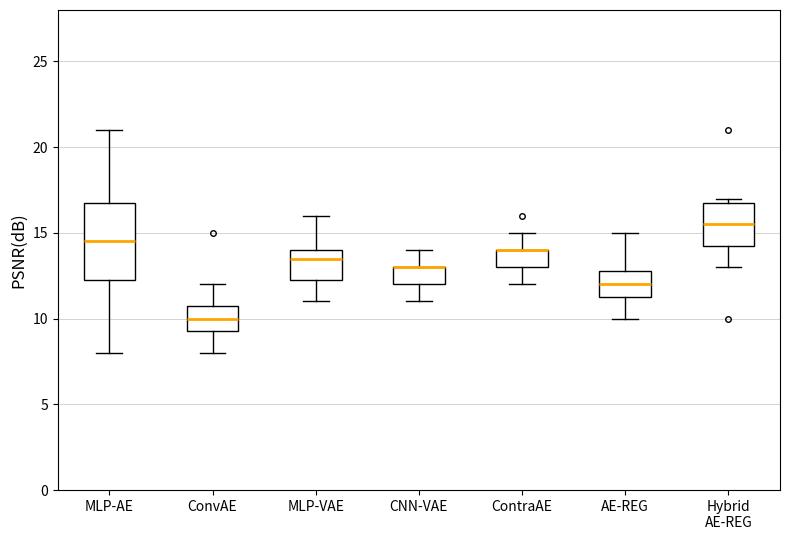

Reading left to right, transcribe this box plot: for each box, give where its median line is, the range the box spans, and where its two whiskers end, as read against the y-axis. The values are not printed on the chart, so give them approximately, as read against the axis.

MLP-AE: median 14.5, box 12.5 to 17.0, whiskers 8.0 to 21.0
ConvAE: median 10.0, box 9.5 to 11.0, whiskers 8.0 to 12.0
MLP-VAE: median 13.5, box 12.5 to 14.0, whiskers 11.0 to 16.0
CNN-VAE: median 13.0 (drawn on the box's upper edge), box 12.0 to 13.0, whiskers 11.0 to 14.0
ContraAE: median 14.0 (drawn on the box's upper edge), box 13.0 to 14.0, whiskers 12.0 to 15.0
AE-REG: median 12.0, box 11.5 to 13.0, whiskers 10.0 to 15.0
Hybrid AE-REG: median 15.5, box 14.5 to 17.0, whiskers 13.0 to 17.0 (just above the box's upper edge)